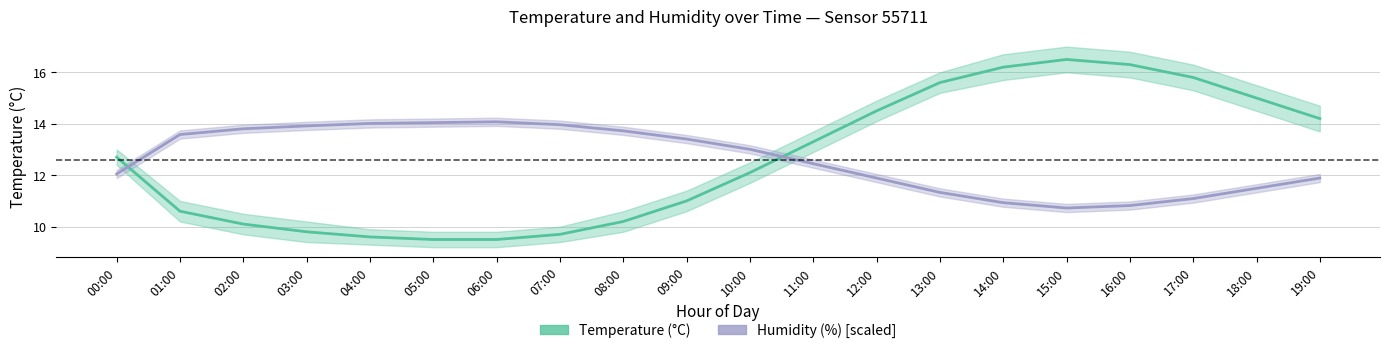

Where is the first local maximum for Temperature (°C)?

15:00